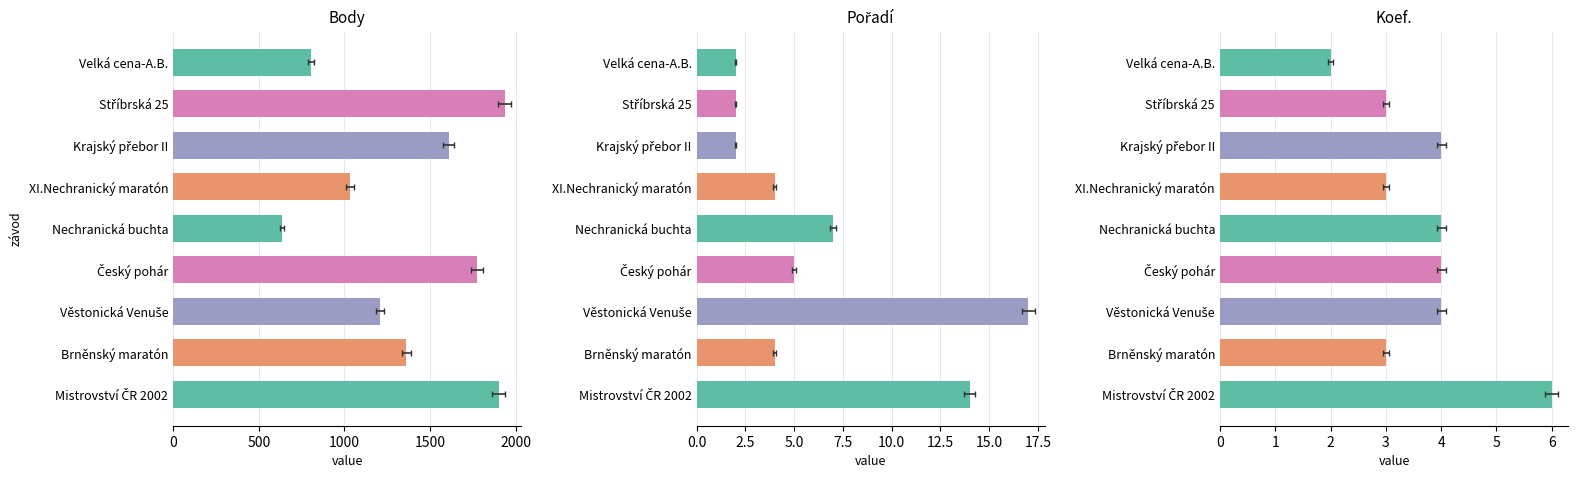

What is the difference between the maximum and minimum values in the Koef. series?

4